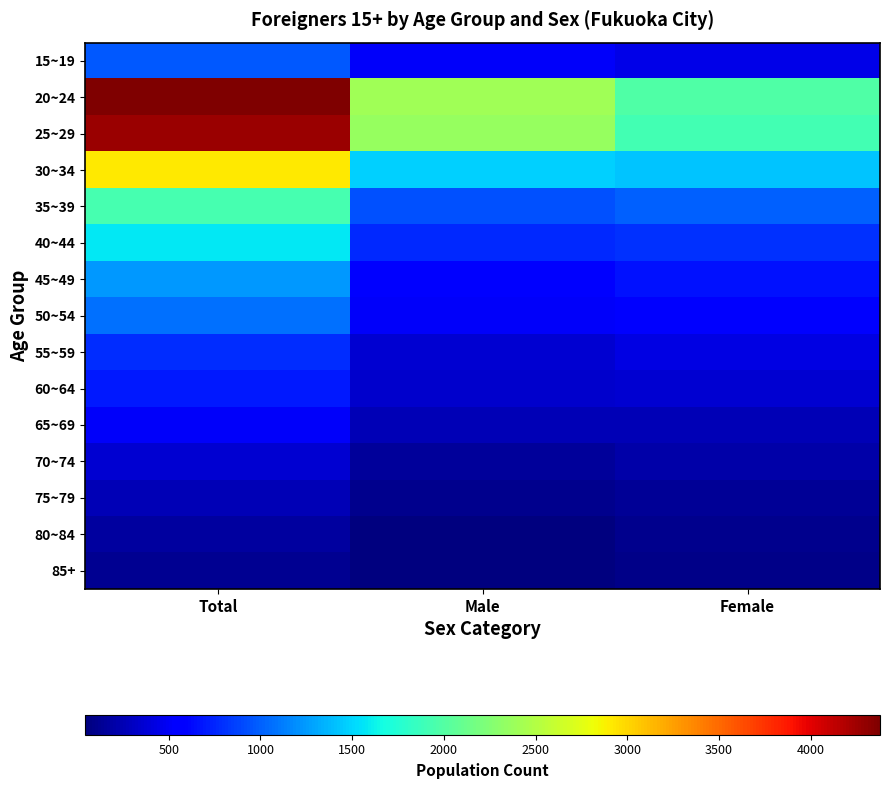

List the labels in order of 80~84 value, largest first.

Total, Female, Male